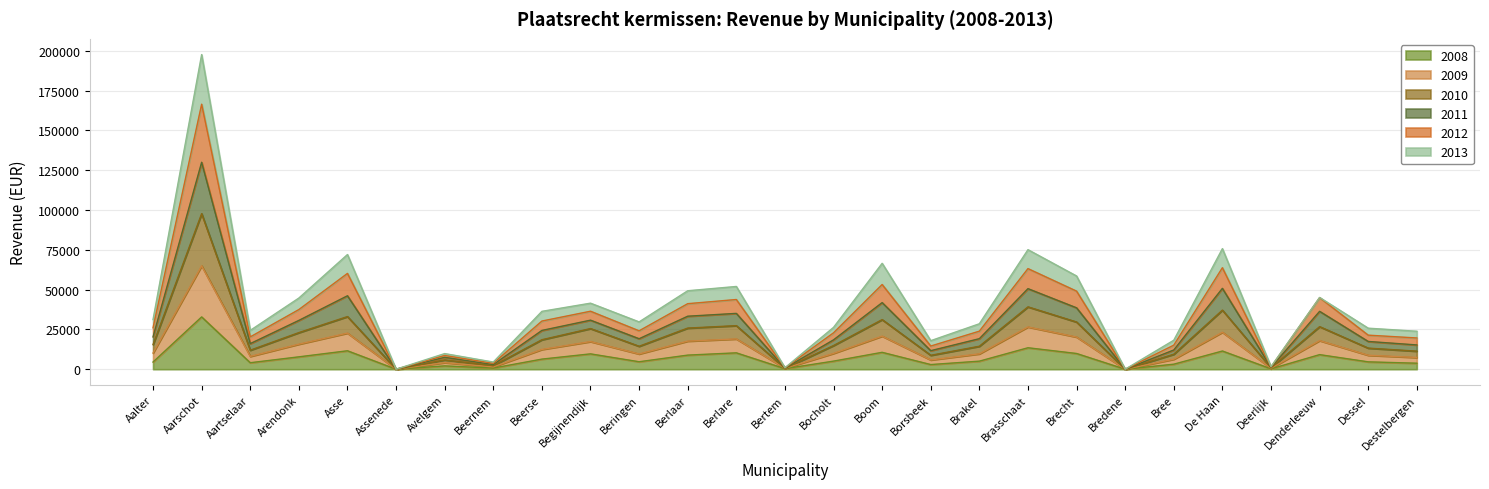

At how many categories does at least one series exceed 9329?

22